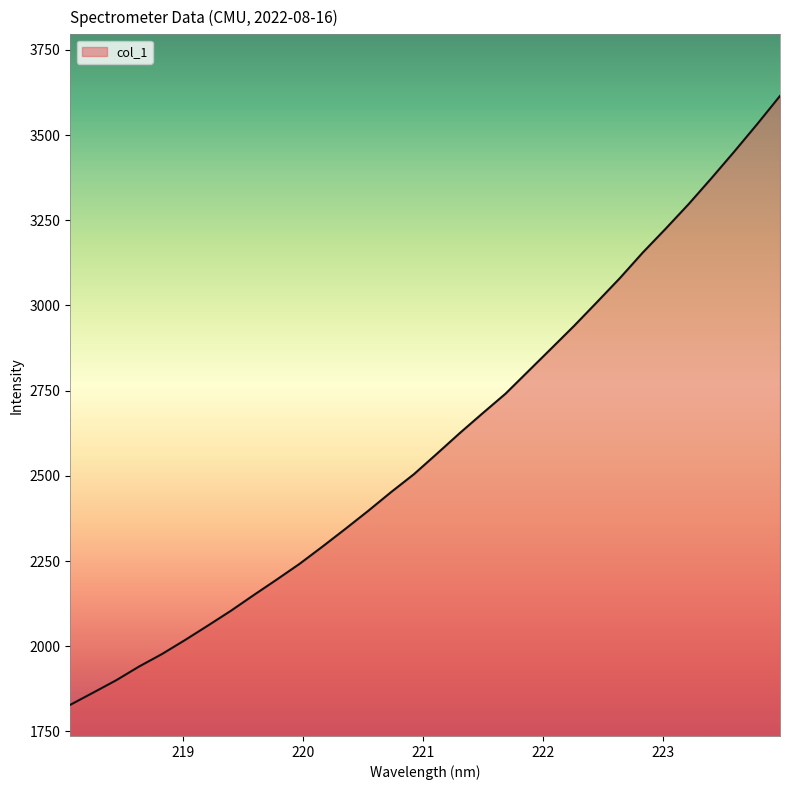

What is the smallest value displayed?

1828.3